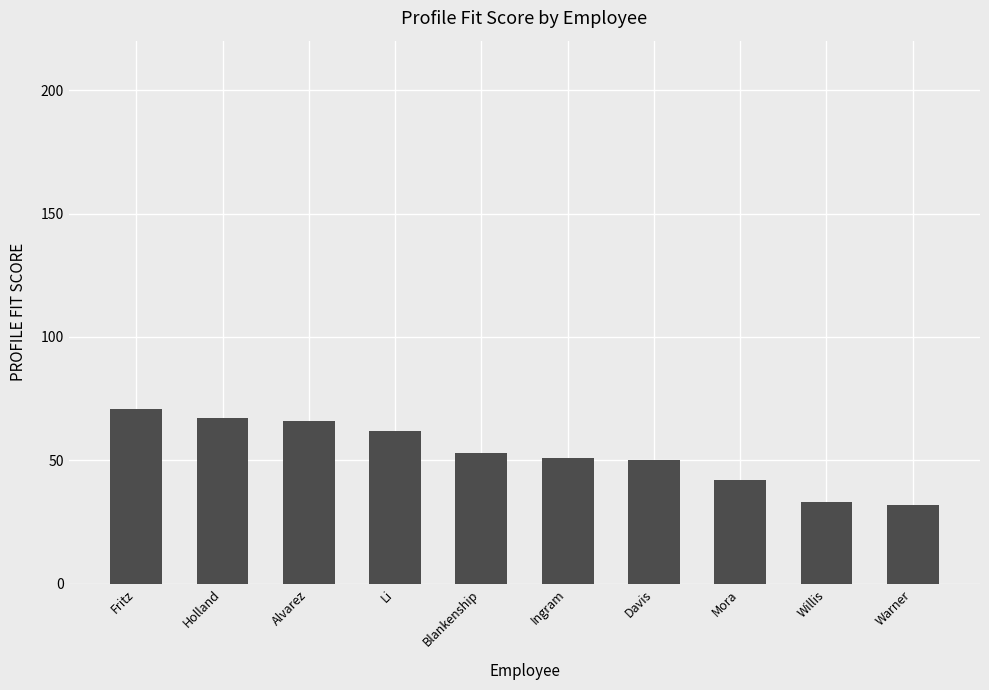

What is the smallest value displayed?

32